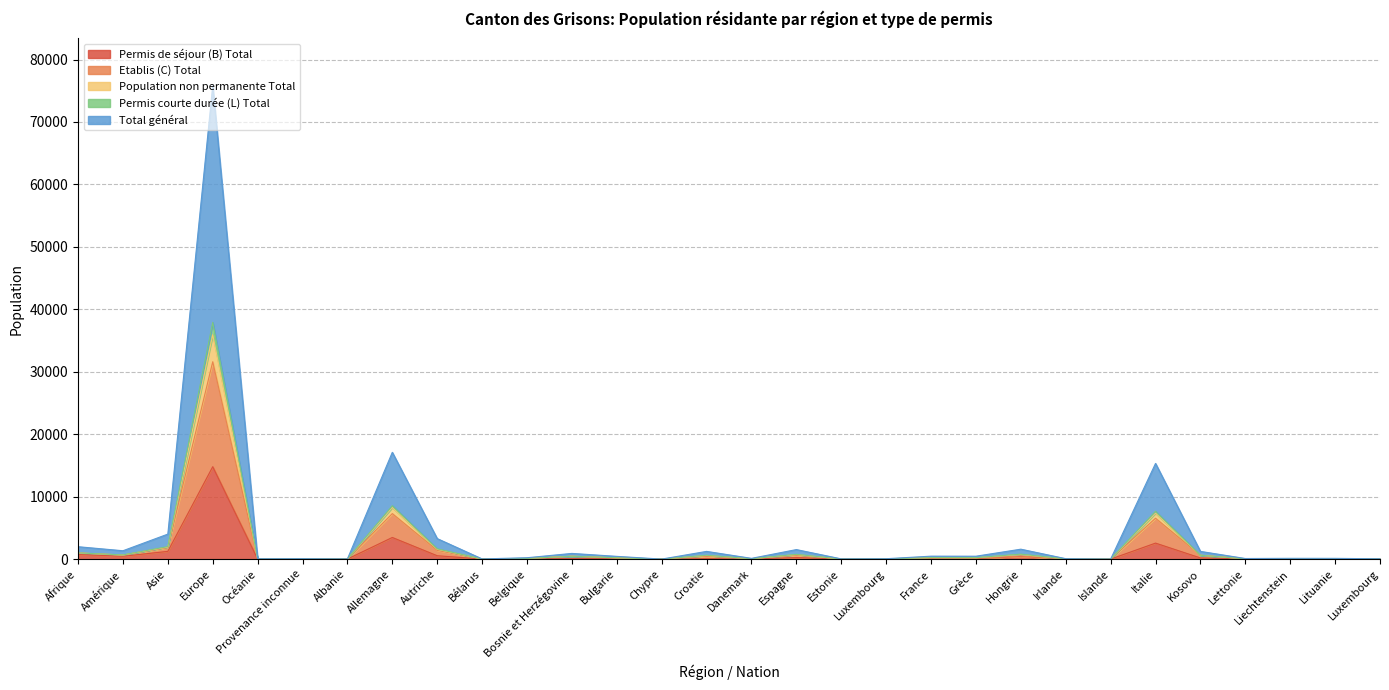

What are all the series names shown in the legend?

Permis de séjour (B) Total, Etablis (C) Total, Population non permanente Total, Permis courte durée (L) Total, Total général